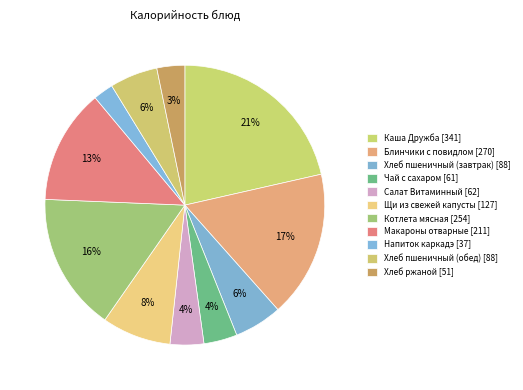

How many segments does this pie chart have?

11